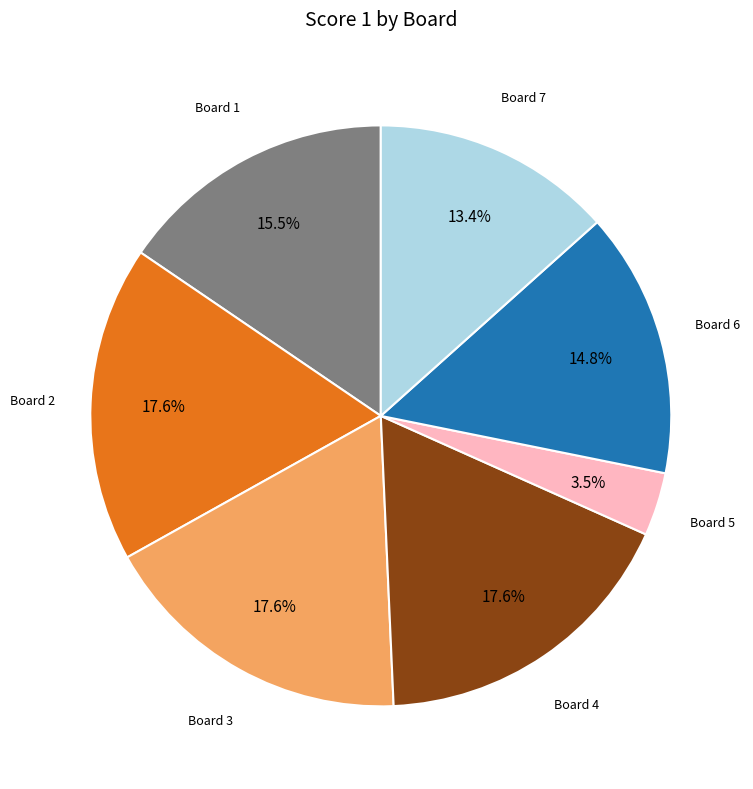

How many segments does this pie chart have?

7